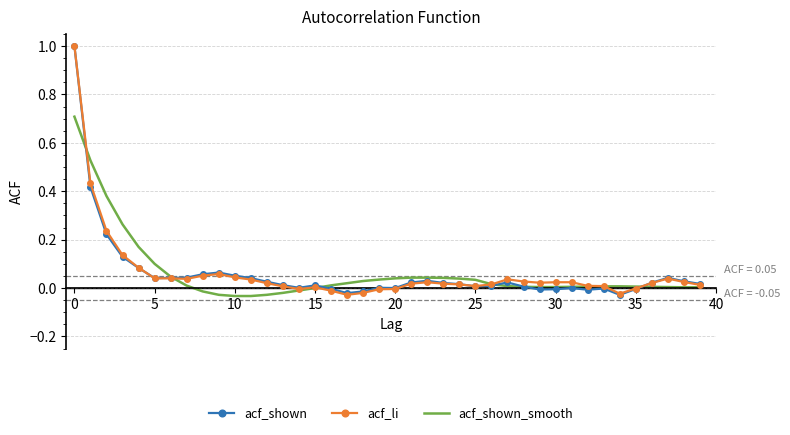

What is the greatest value displayed?

1.0